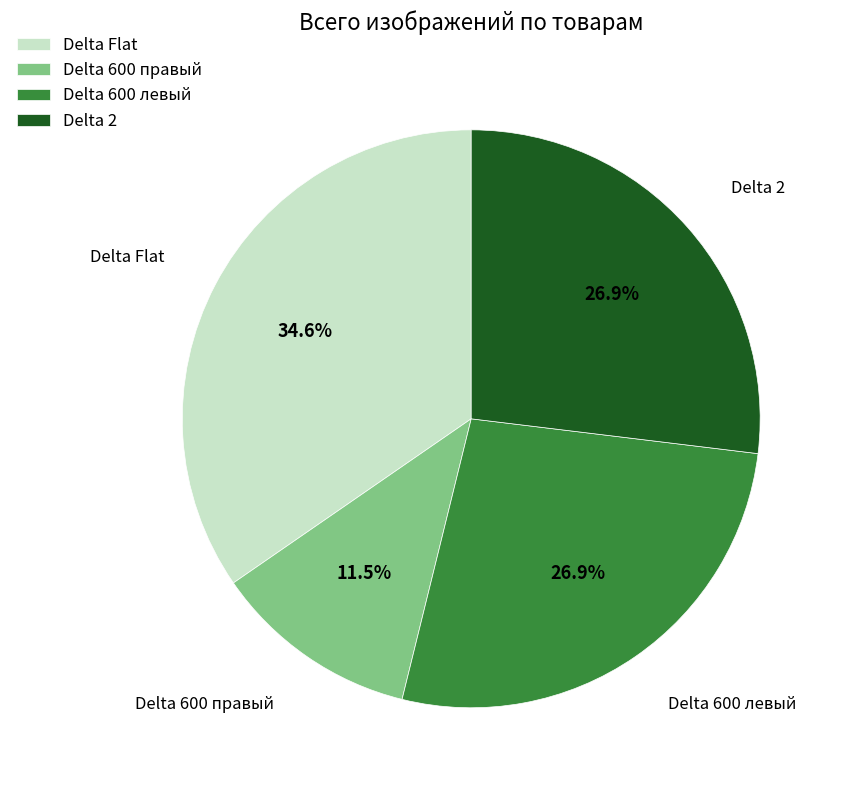

What is the largest slice in the pie chart?

Delta Flat